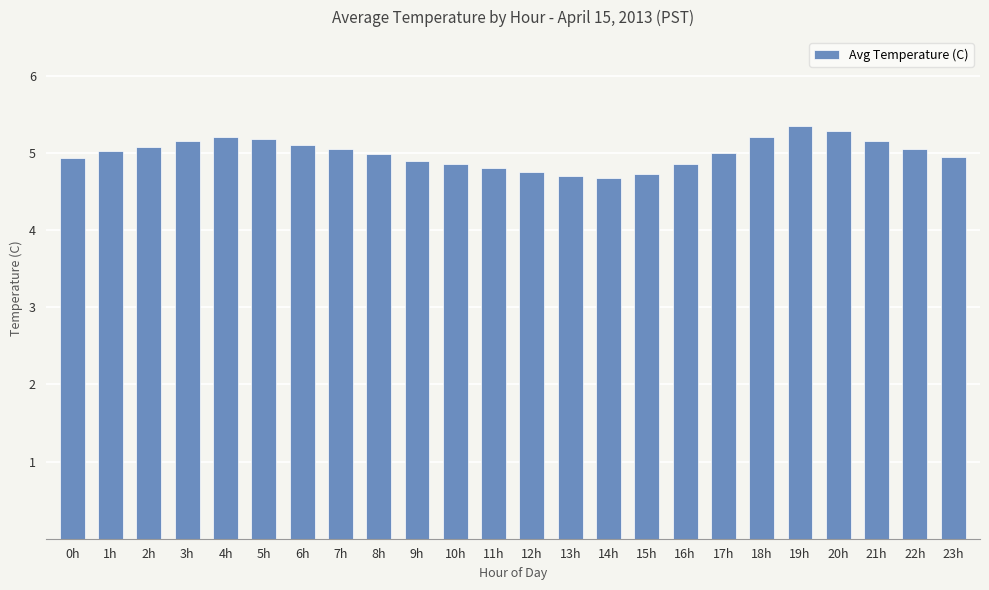

What is the smallest value displayed?

4.7